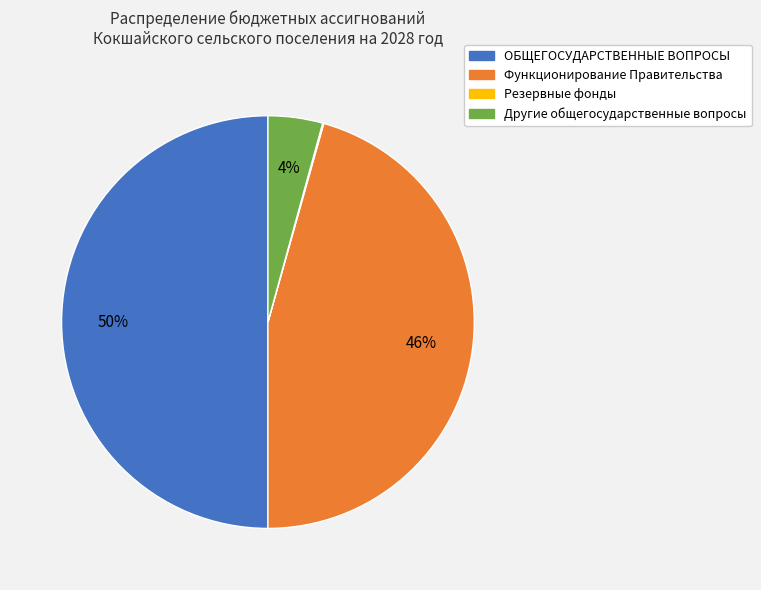

Between ОБЩЕГОСУДАРСТВЕННЫЕ ВОПРОСЫ and Другие общегосударственные вопросы, which is larger?

ОБЩЕГОСУДАРСТВЕННЫЕ ВОПРОСЫ